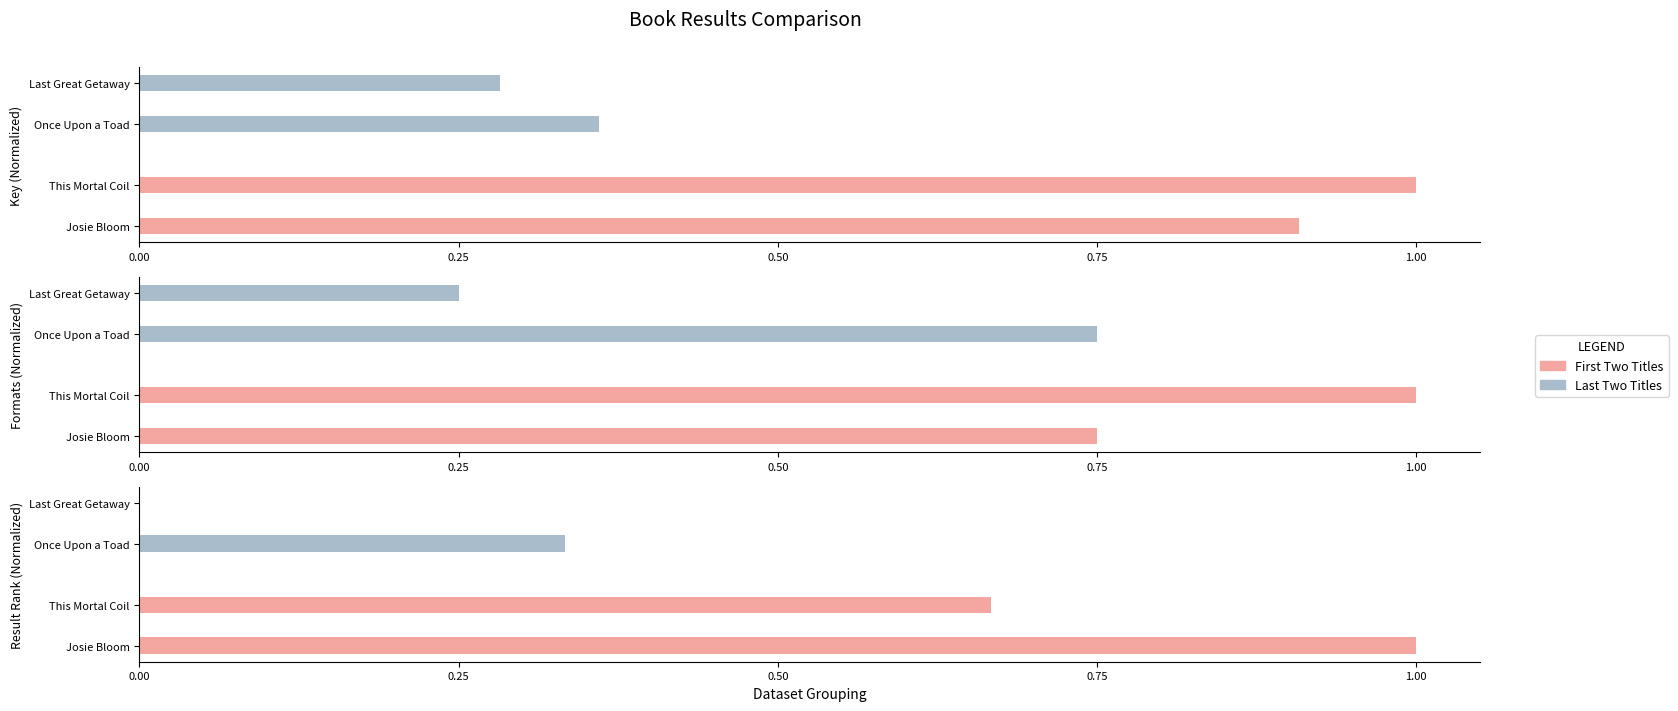

At 0.00, list the series in order from smallest to largest.

Last Two Titles, First Two Titles